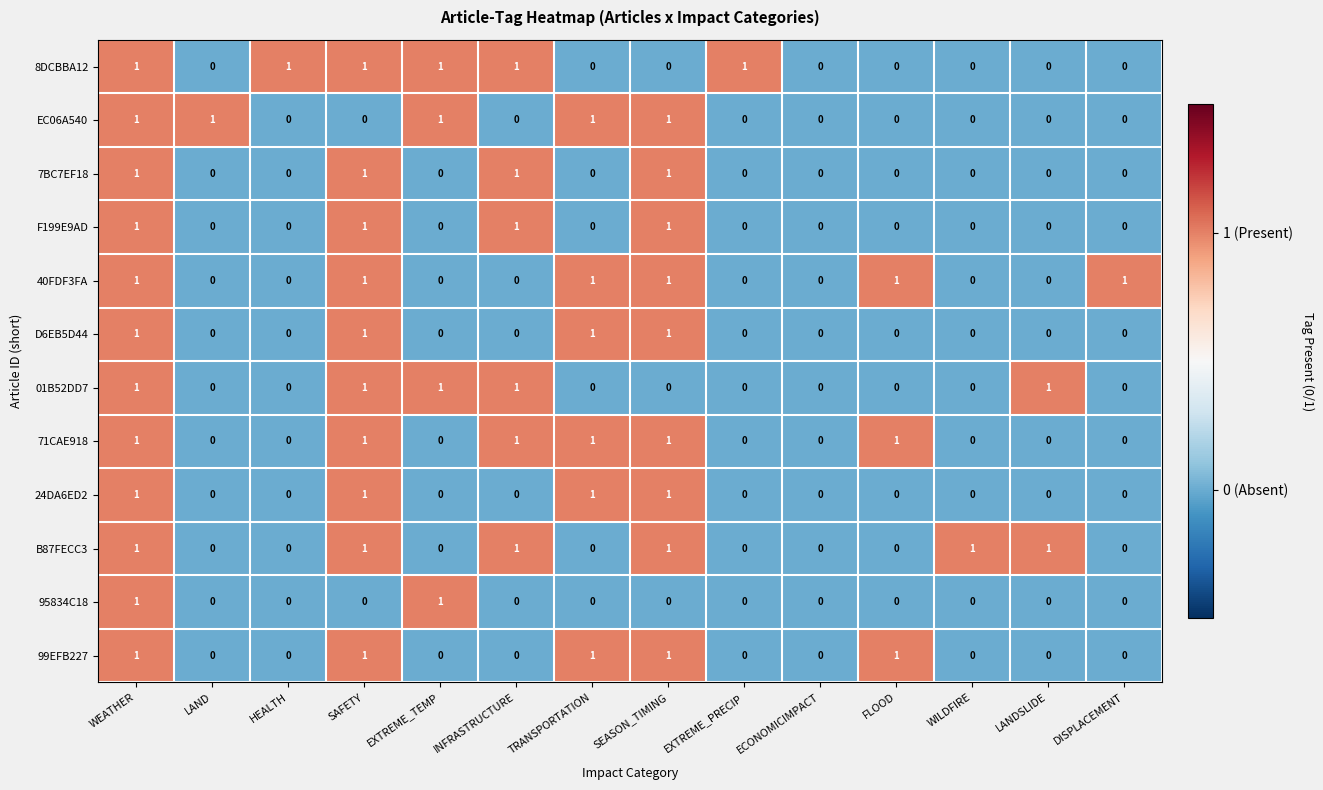

Count the 95834C18 values in the range 0 to 1.

14